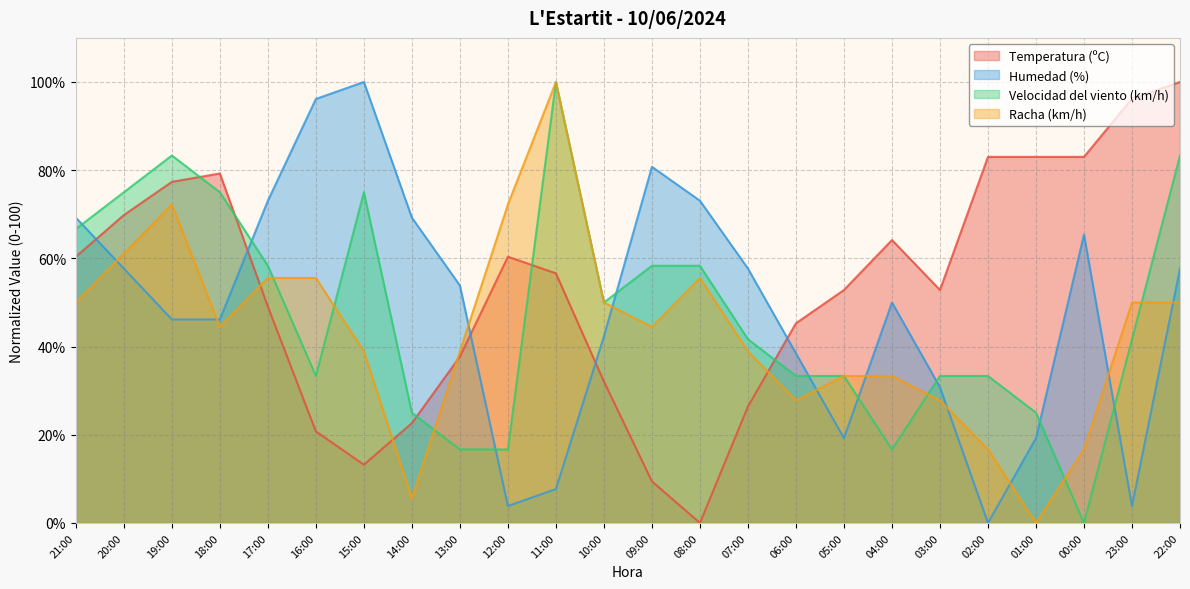

Which category has the lowest value across all series?

08:00